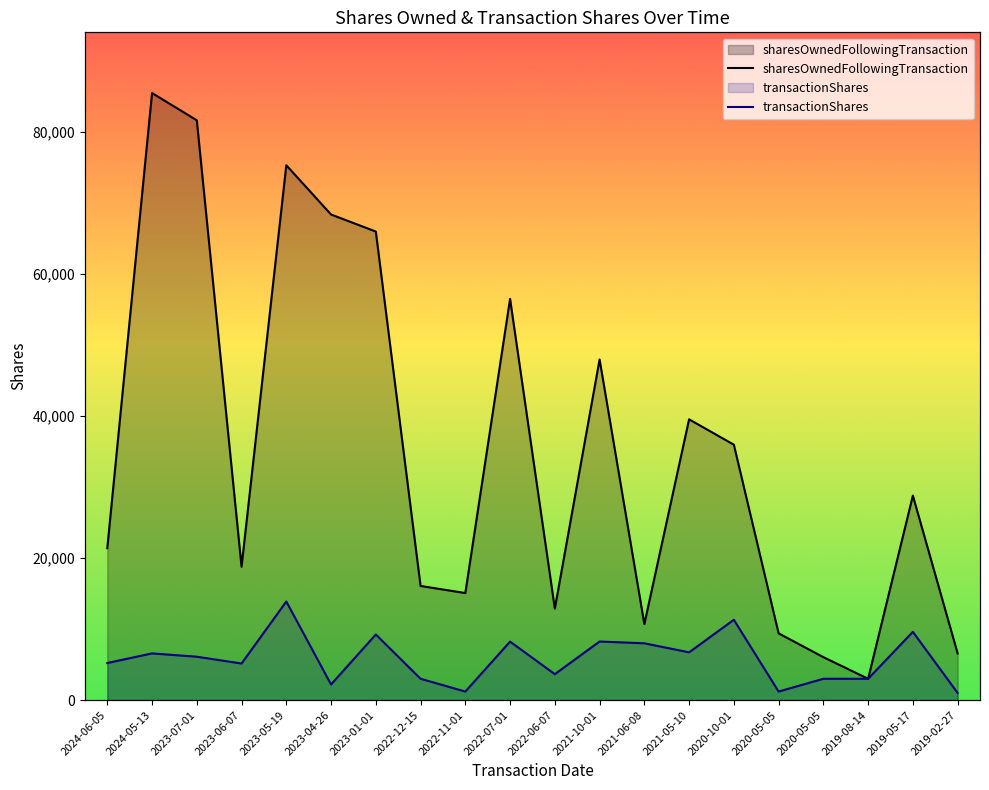

How many lines are shown in the chart?

2